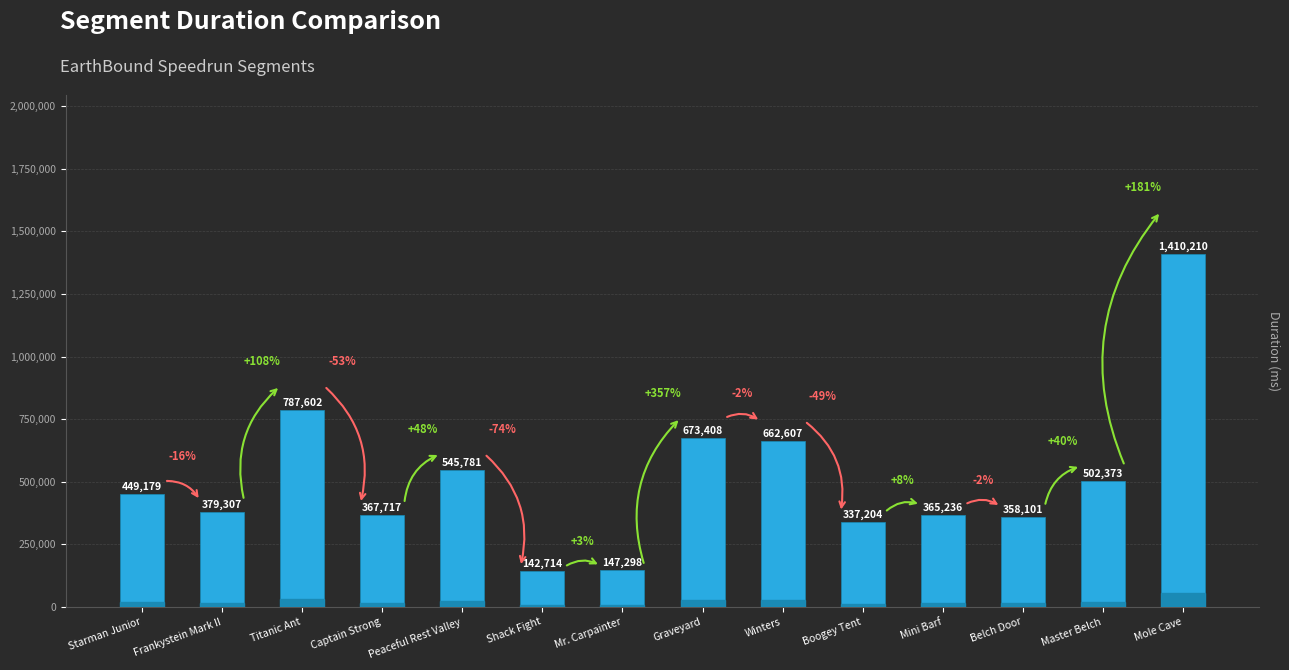

What is the label of the 7th bar from the right?

Graveyard